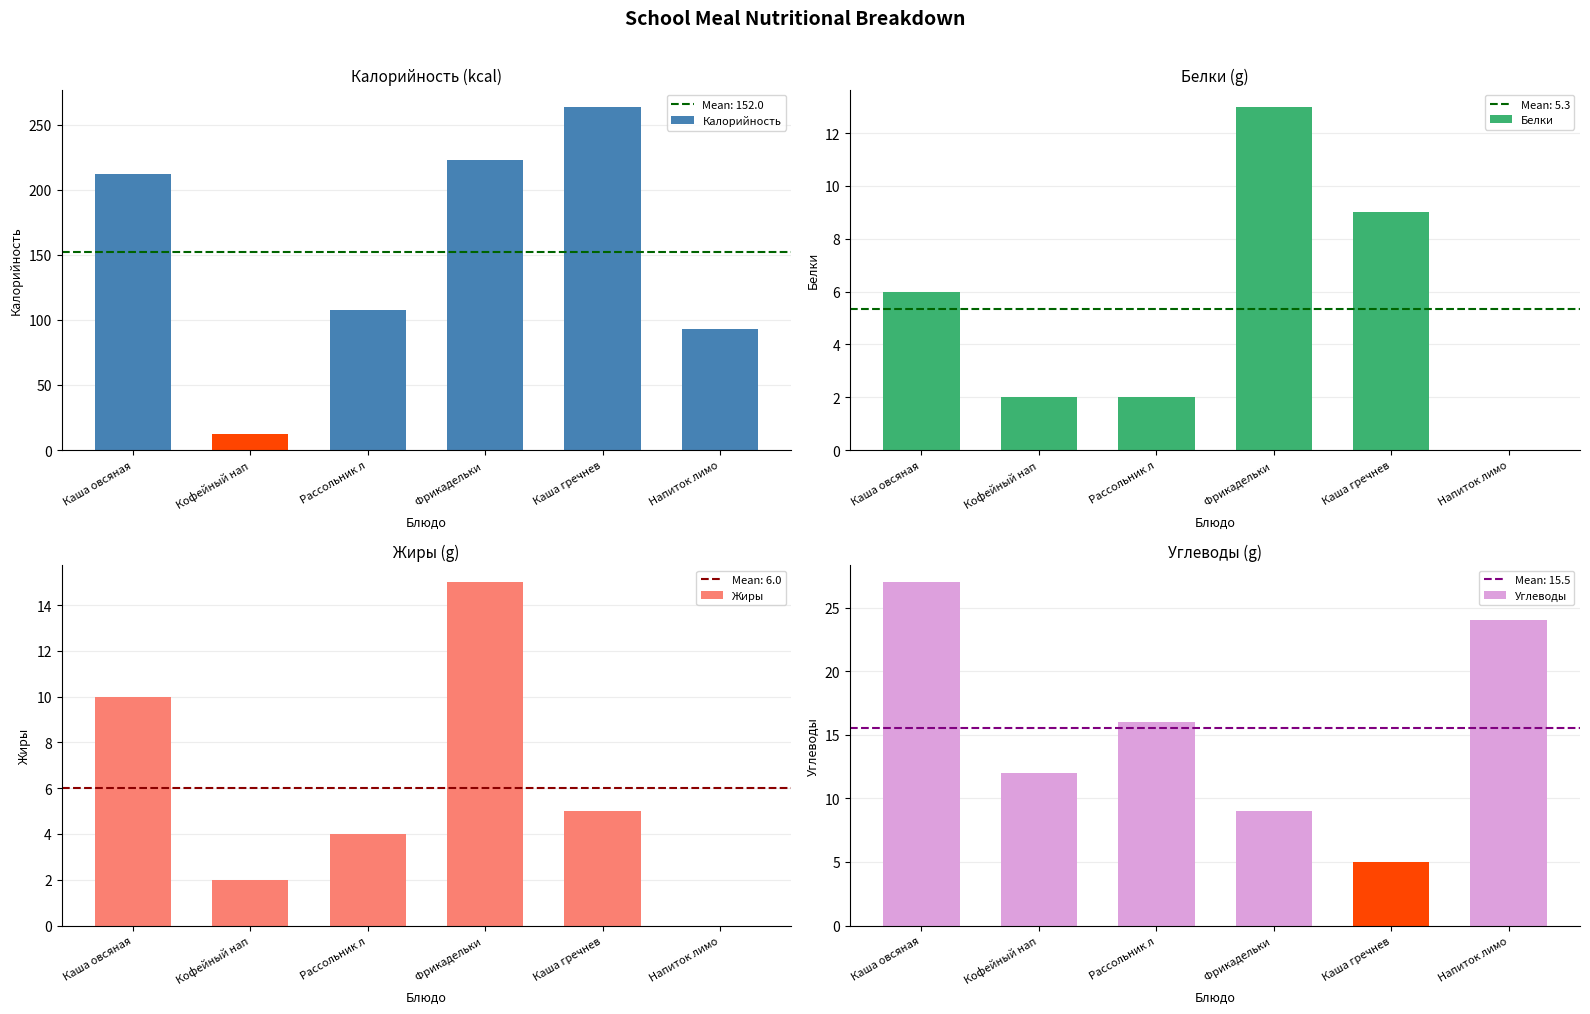

Reading left to right, list all the values displayed in this chart.

Калорийность: Каша овсяная=212	Кофейный нап=12	Рассольник л=108	Фрикадельки =223	Каша гречнев=264	Напиток лимо=93
Белки: Каша овсяная=6	Кофейный нап=2	Рассольник л=2	Фрикадельки =13	Каша гречнев=9	Напиток лимо=0
Жиры: Каша овсяная=10	Кофейный нап=2	Рассольник л=4	Фрикадельки =15	Каша гречнев=5	Напиток лимо=0
Углеводы: Каша овсяная=27	Кофейный нап=12	Рассольник л=16	Фрикадельки =9	Каша гречнев=5	Напиток лимо=24